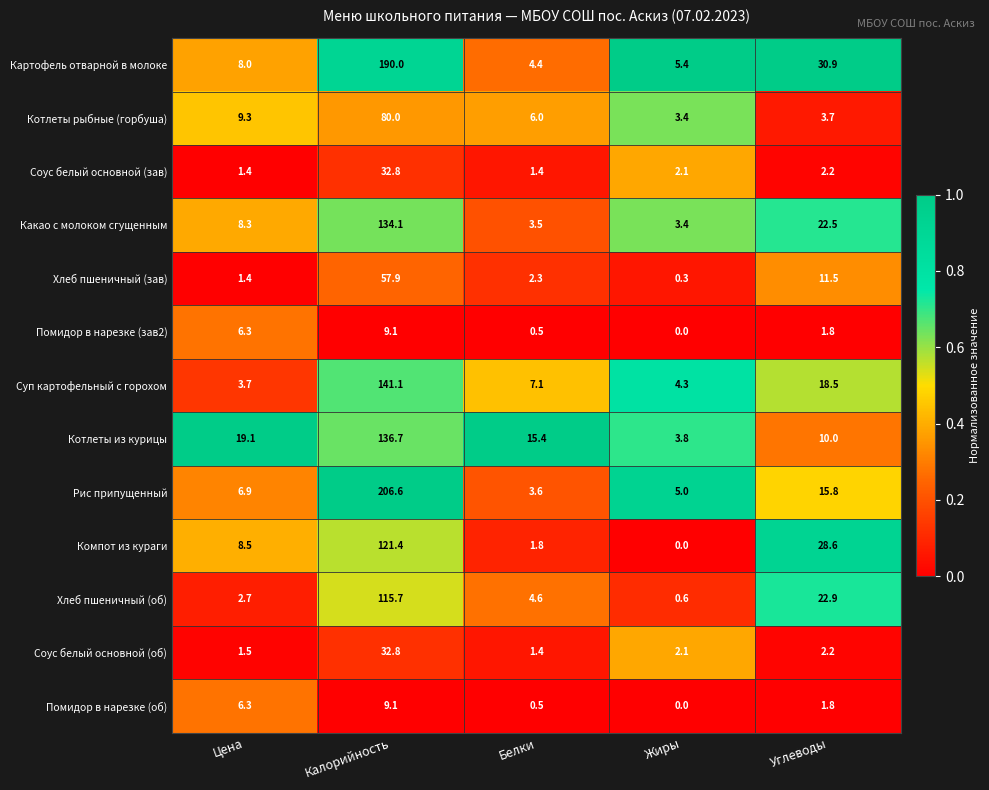

At which category is the sum across all series the highest?

Калорийность